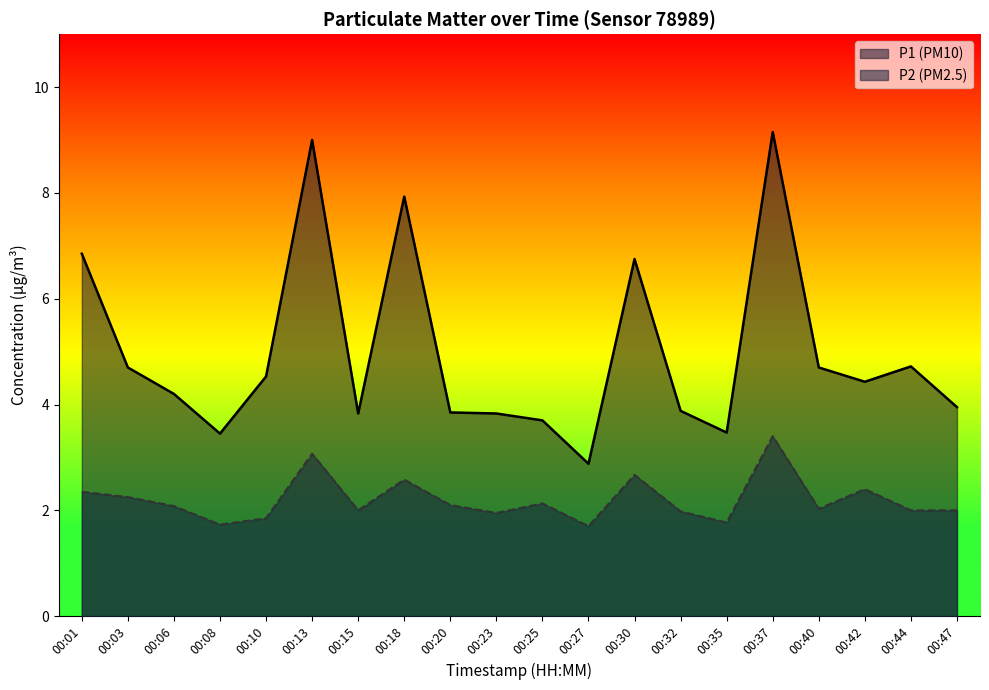

What is the sum of the P2 values at 00:27 and 00:20?

3.8